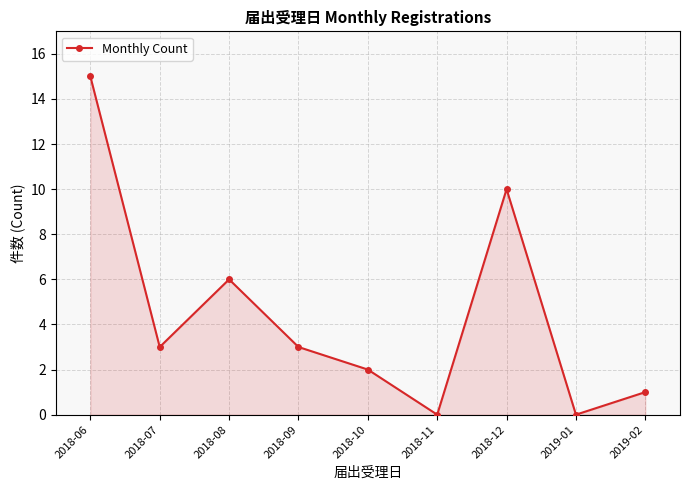

How many categories are shown in the chart?

9